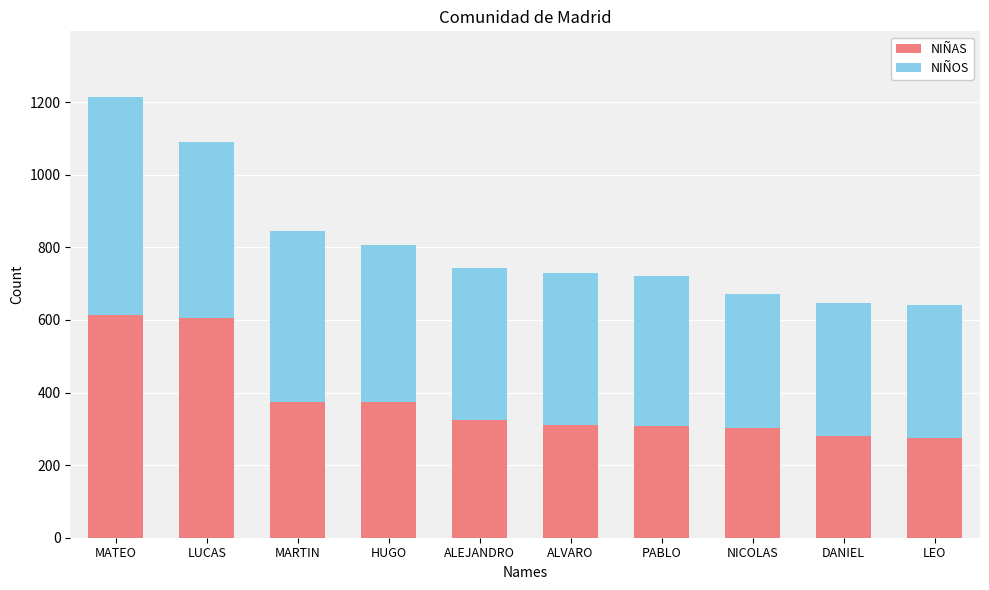

At which category is the sum across all series the highest?

MATEO